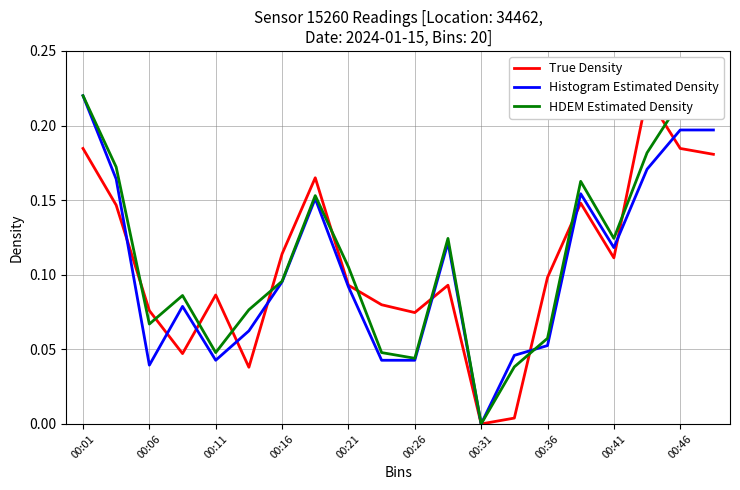

At which category does HDEM Estimated Density reach its first local valley?

00:06